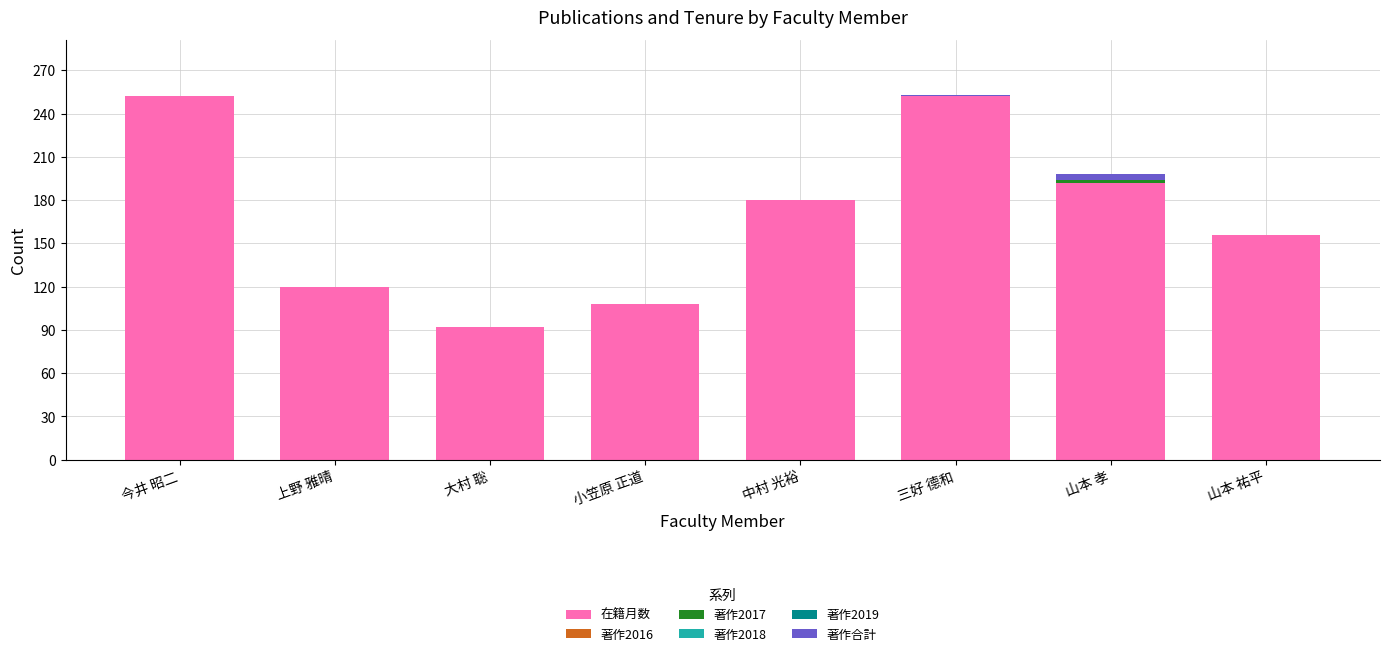

What is the total value across all series at 大村 聡?

92